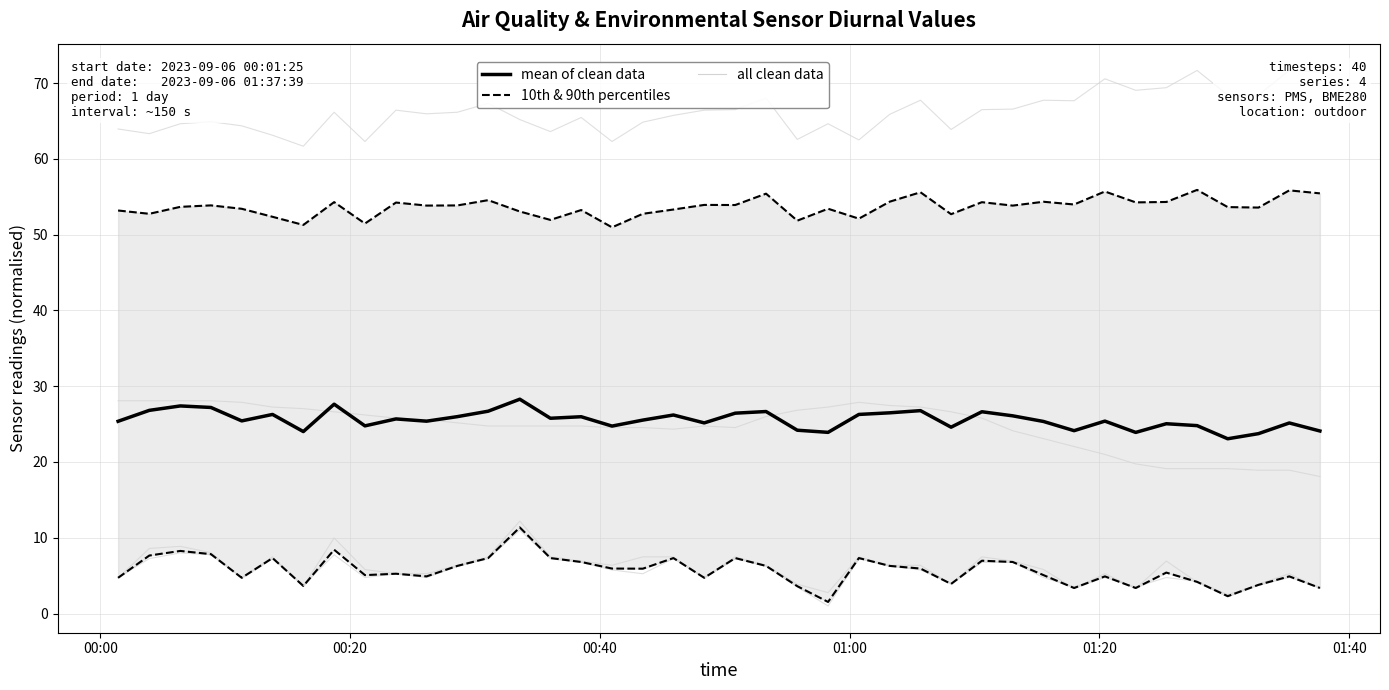

What is the lowest value of the mean of clean data series?

23.1